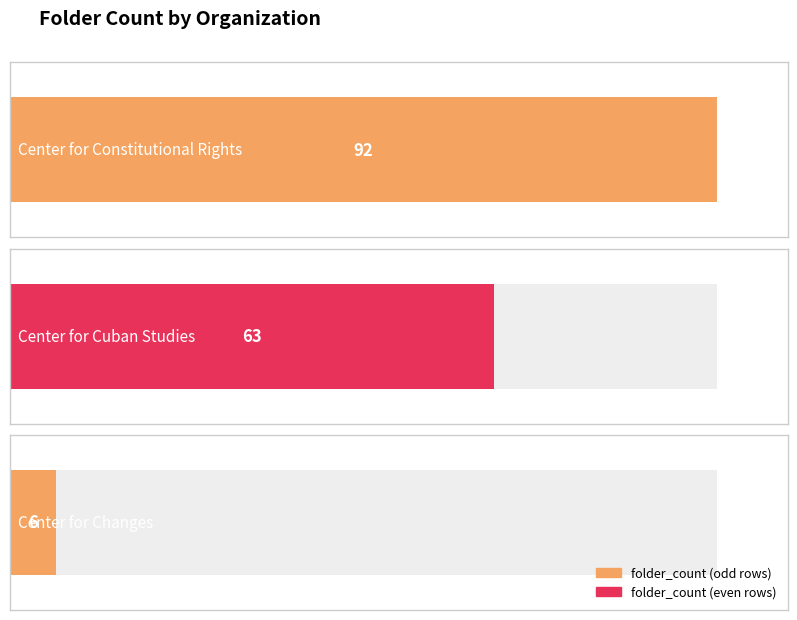

What is the label of the 1st bar from the left?

Center for Constitutional Rights